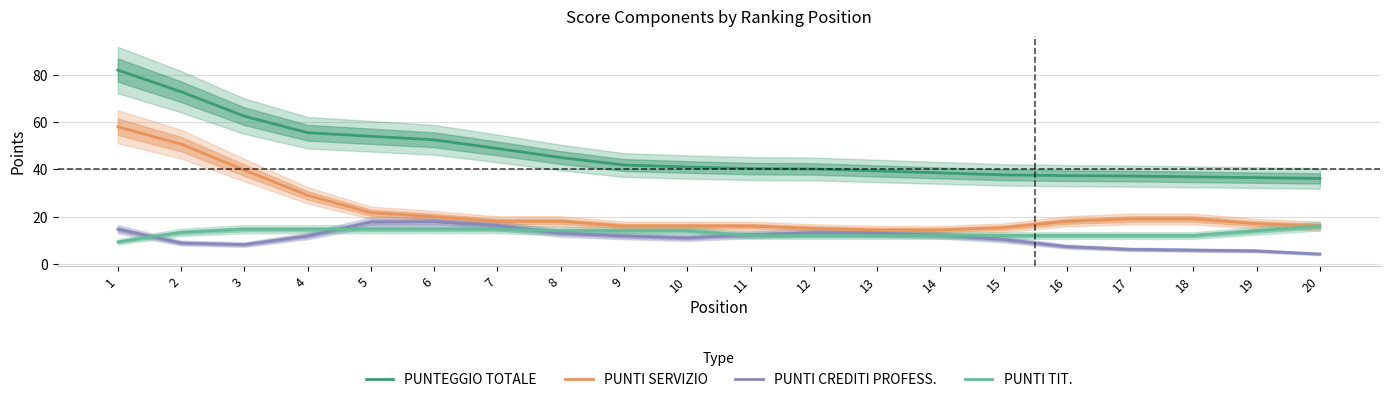

At 14, list the series in order from smallest to largest.

PUNTI TIT., PUNTI CREDITI PROFESS., PUNTI SERVIZIO, PUNTEGGIO TOTALE